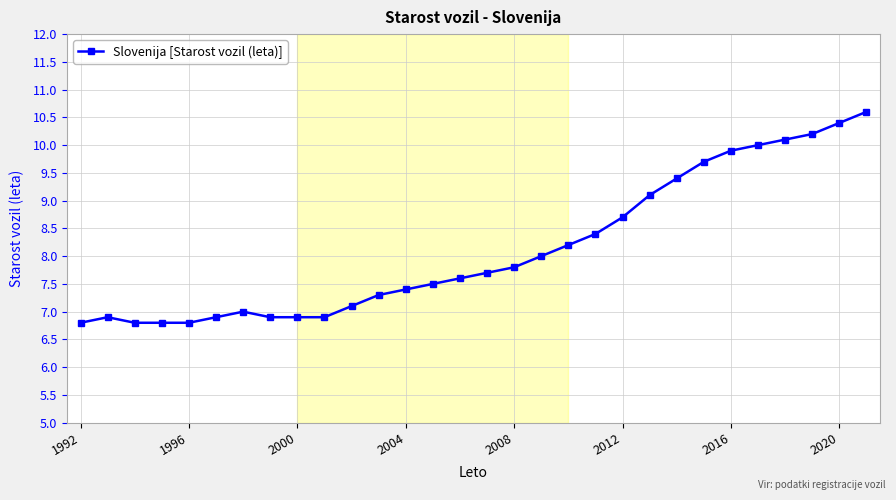

What is the value of the 23rd point from the left?

9.4